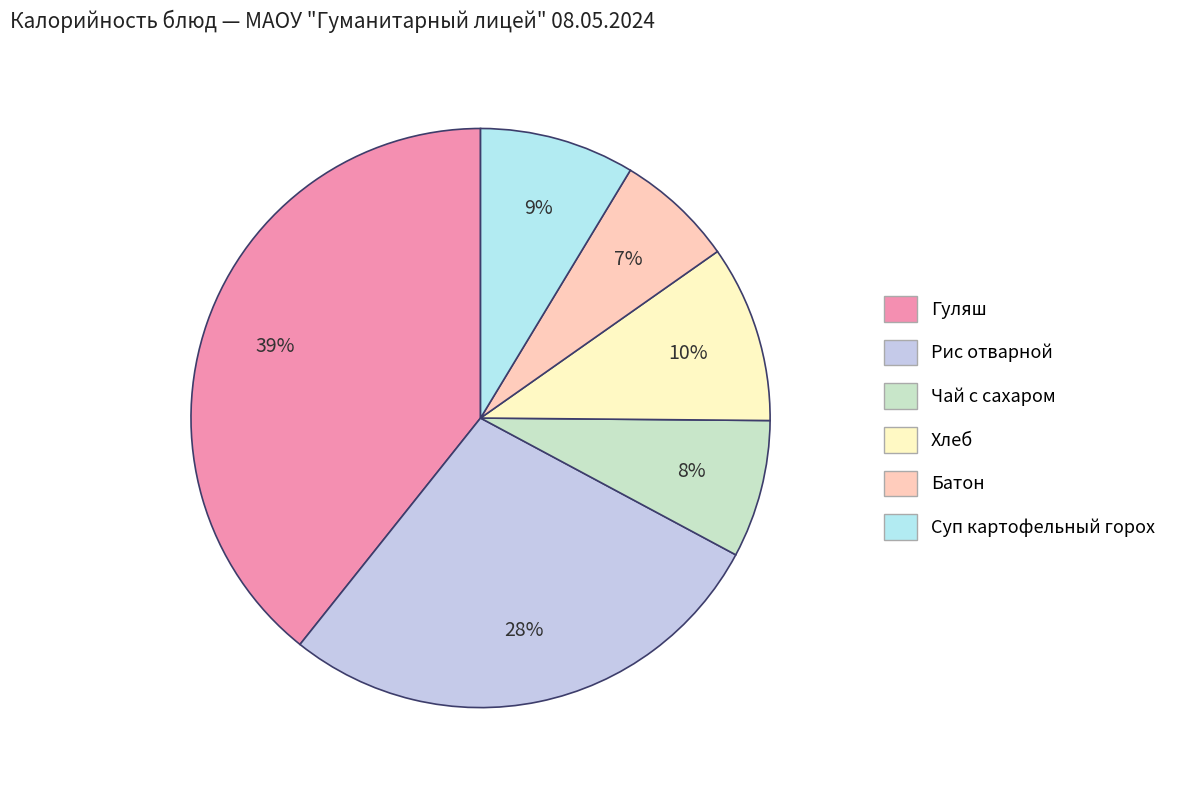

Count the number of slices in the pie.

6